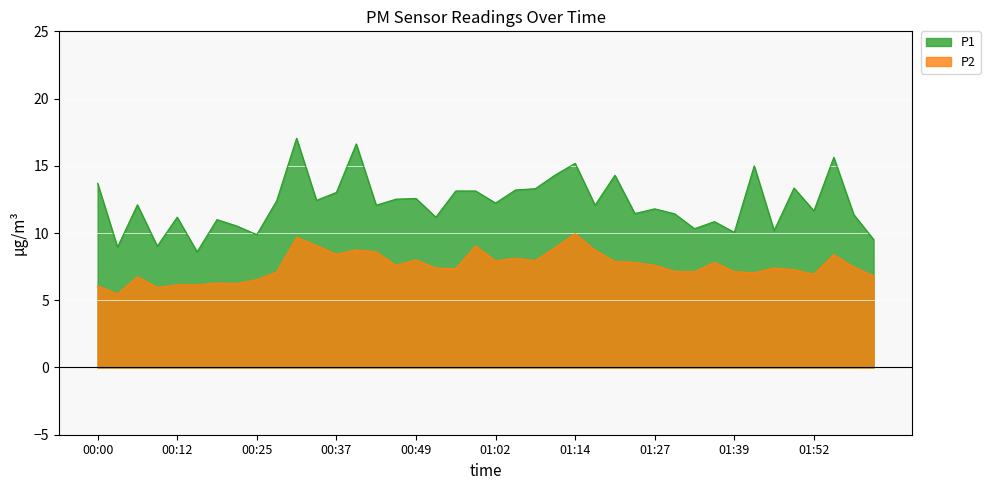

Is it true that P1 equals 3.8 at 00:12?

False